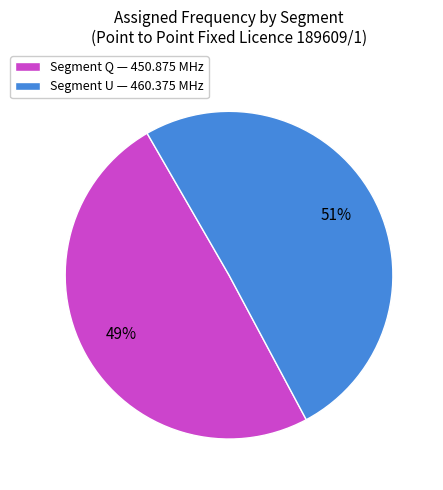

To the nearest percent, what percentage of the pie is Segment U — 460.375 MHz?

51%